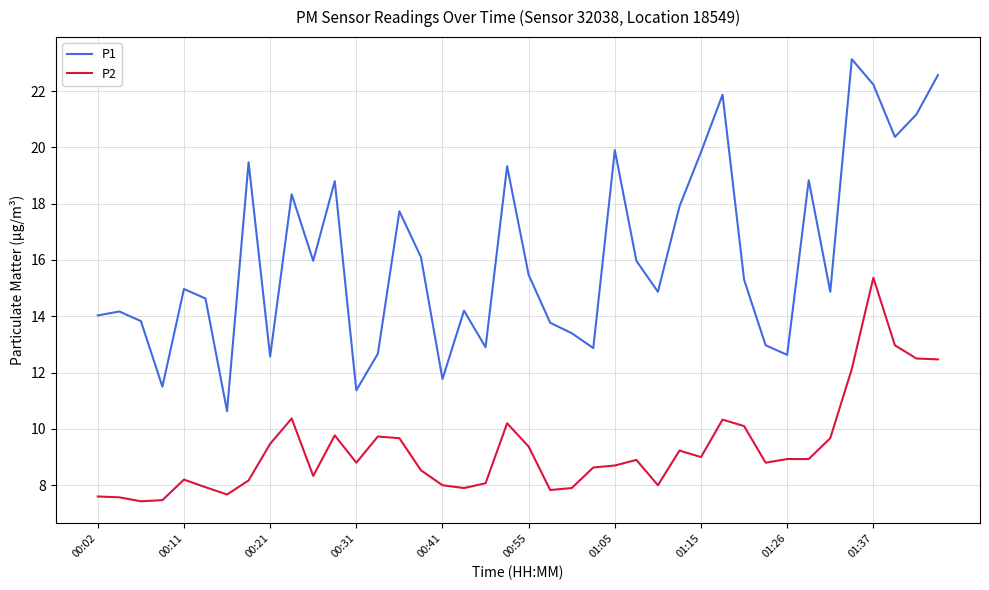

How many interior local valleys does the P1 series have?

12